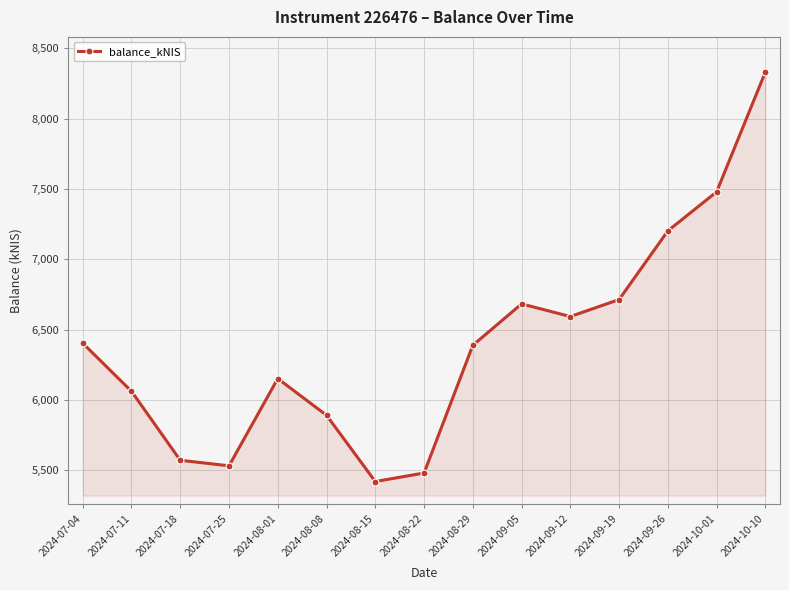

Read the value at 2024-08-08.

5890.6